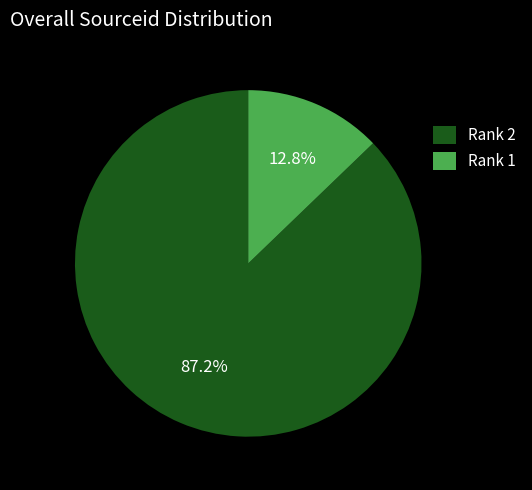

Between Rank 2 and Rank 1, which is larger?

Rank 2